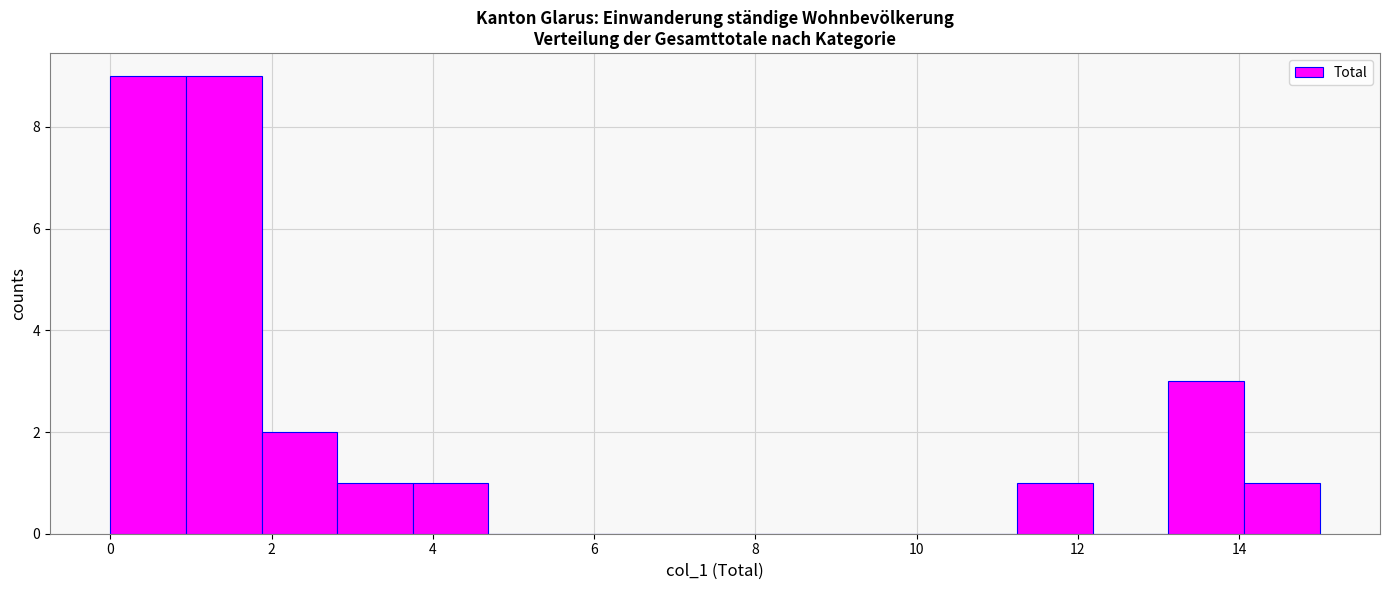

Reading left to right, list every bar in this chart as the range it spans on the x-axis followed by its height. Neither the bar edges nor the heights are printed on the chart, so give them approximately, as read against the axes.

0.0 to 1.0: 9
1.0 to 1.8: 9
1.8 to 2.8: 2
2.8 to 3.8: 1
3.8 to 4.6: 1
4.6 to 5.6: 0
5.6 to 6.6: 0
6.6 to 7.6: 0
7.6 to 8.4: 0
8.4 to 9.4: 0
9.4 to 10.4: 0
10.4 to 11.2: 0
11.2 to 12.2: 1
12.2 to 13.2: 0
13.2 to 14.0: 3
14.0 to 15.0: 1